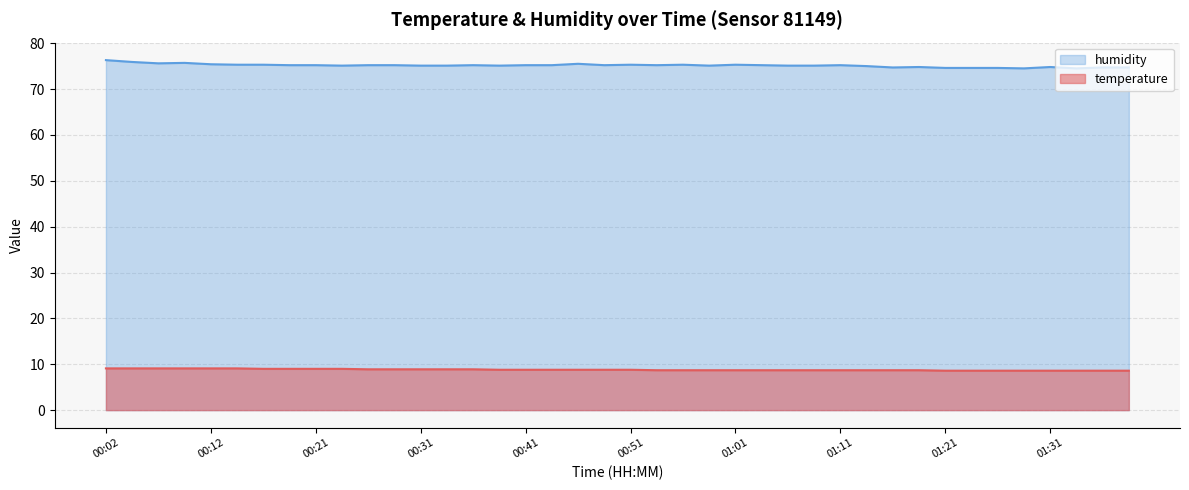

List the series in order of their overall mean, lowest first.

temperature, humidity